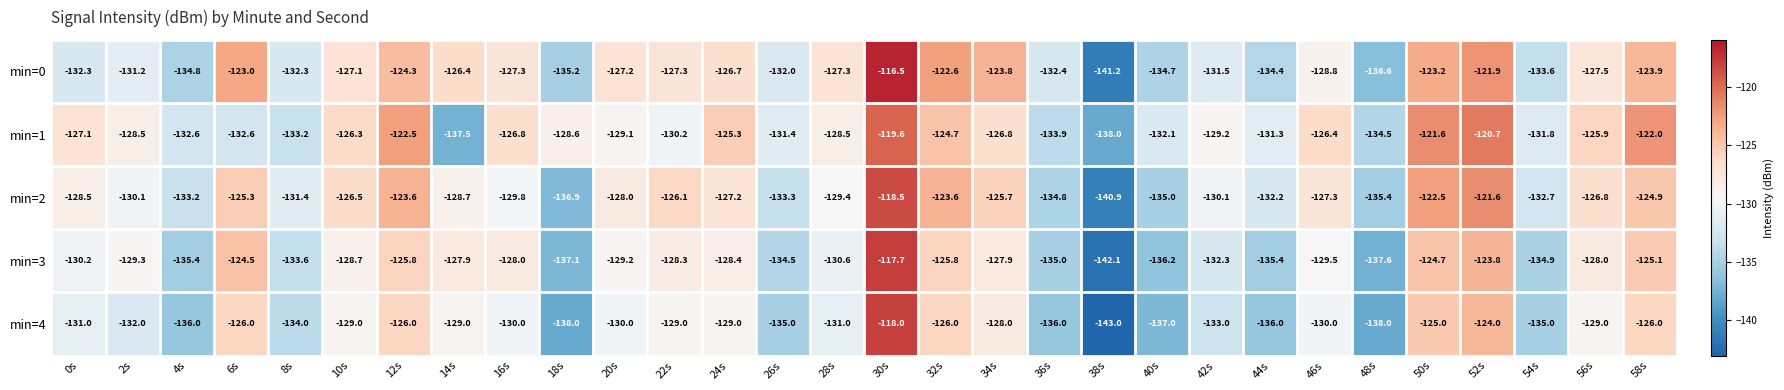

What is the total value across all series at 18s?

-675.8